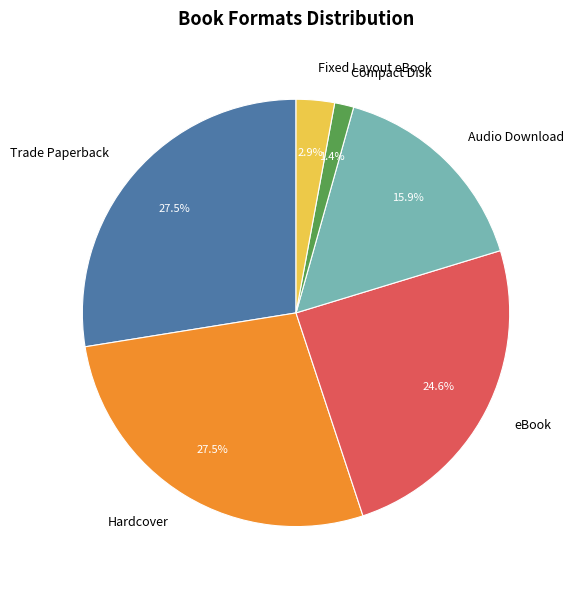

Count the number of slices in the pie.

6